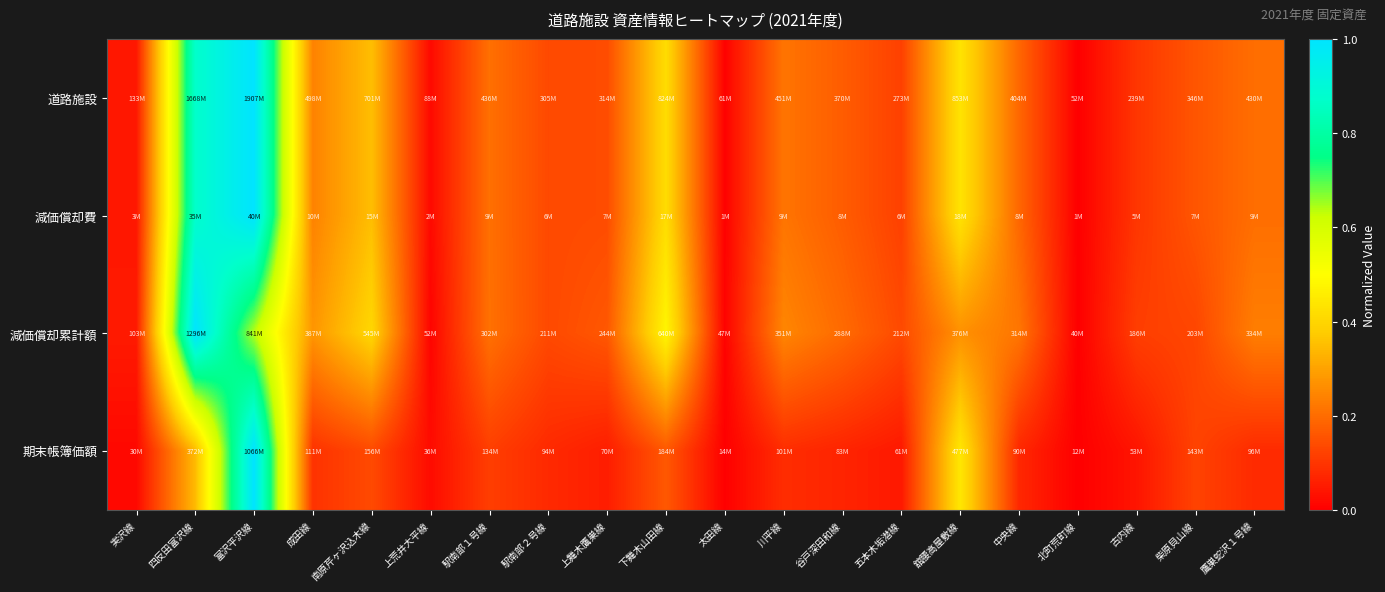

Reading left to right, extract all data points from this chart.

道路施設: 実沢線=0.0	四反田富沢線=0.9	富沢平沢線=1.0	成田線=0.2	南原芹ヶ沢込木線=0.4	上荒井大平線=0.0	駅南部１号線=0.2	駅南部２号線=0.1	上舞木鷹巣線=0.1	下舞木山田線=0.4	太田線=0.0	川平線=0.2	谷戸深田和線=0.2	五本木垢潜線=0.1	舘腰高屋敷線=0.4	中央線=0.2	北町荒町線=0.0	古内線=0.1	柴原貝山線=0.2	鷹巣蛇沢１号線=0.2
減価償却費: 実沢線=0.0	四反田富沢線=0.9	富沢平沢線=1.0	成田線=0.2	南原芹ヶ沢込木線=0.4	上荒井大平線=0.0	駅南部１号線=0.2	駅南部２号線=0.1	上舞木鷹巣線=0.1	下舞木山田線=0.4	太田線=0.0	川平線=0.2	谷戸深田和線=0.2	五本木垢潜線=0.1	舘腰高屋敷線=0.4	中央線=0.2	北町荒町線=0.0	古内線=0.1	柴原貝山線=0.2	鷹巣蛇沢１号線=0.2
減価償却累計額: 実沢線=0.1	四反田富沢線=1.0	富沢平沢線=0.6	成田線=0.3	南原芹ヶ沢込木線=0.4	上荒井大平線=0.0	駅南部１号線=0.2	駅南部２号線=0.1	上舞木鷹巣線=0.2	下舞木山田線=0.5	太田線=0.0	川平線=0.2	谷戸深田和線=0.2	五本木垢潜線=0.1	舘腰高屋敷線=0.3	中央線=0.2	北町荒町線=0.0	古内線=0.1	柴原貝山線=0.1	鷹巣蛇沢１号線=0.2
期末帳簿価額: 実沢線=0.0	四反田富沢線=0.3	富沢平沢線=1.0	成田線=0.1	南原芹ヶ沢込木線=0.1	上荒井大平線=0.0	駅南部１号線=0.1	駅南部２号線=0.1	上舞木鷹巣線=0.1	下舞木山田線=0.2	太田線=0.0	川平線=0.1	谷戸深田和線=0.1	五本木垢潜線=0.0	舘腰高屋敷線=0.4	中央線=0.1	北町荒町線=0.0	古内線=0.0	柴原貝山線=0.1	鷹巣蛇沢１号線=0.1